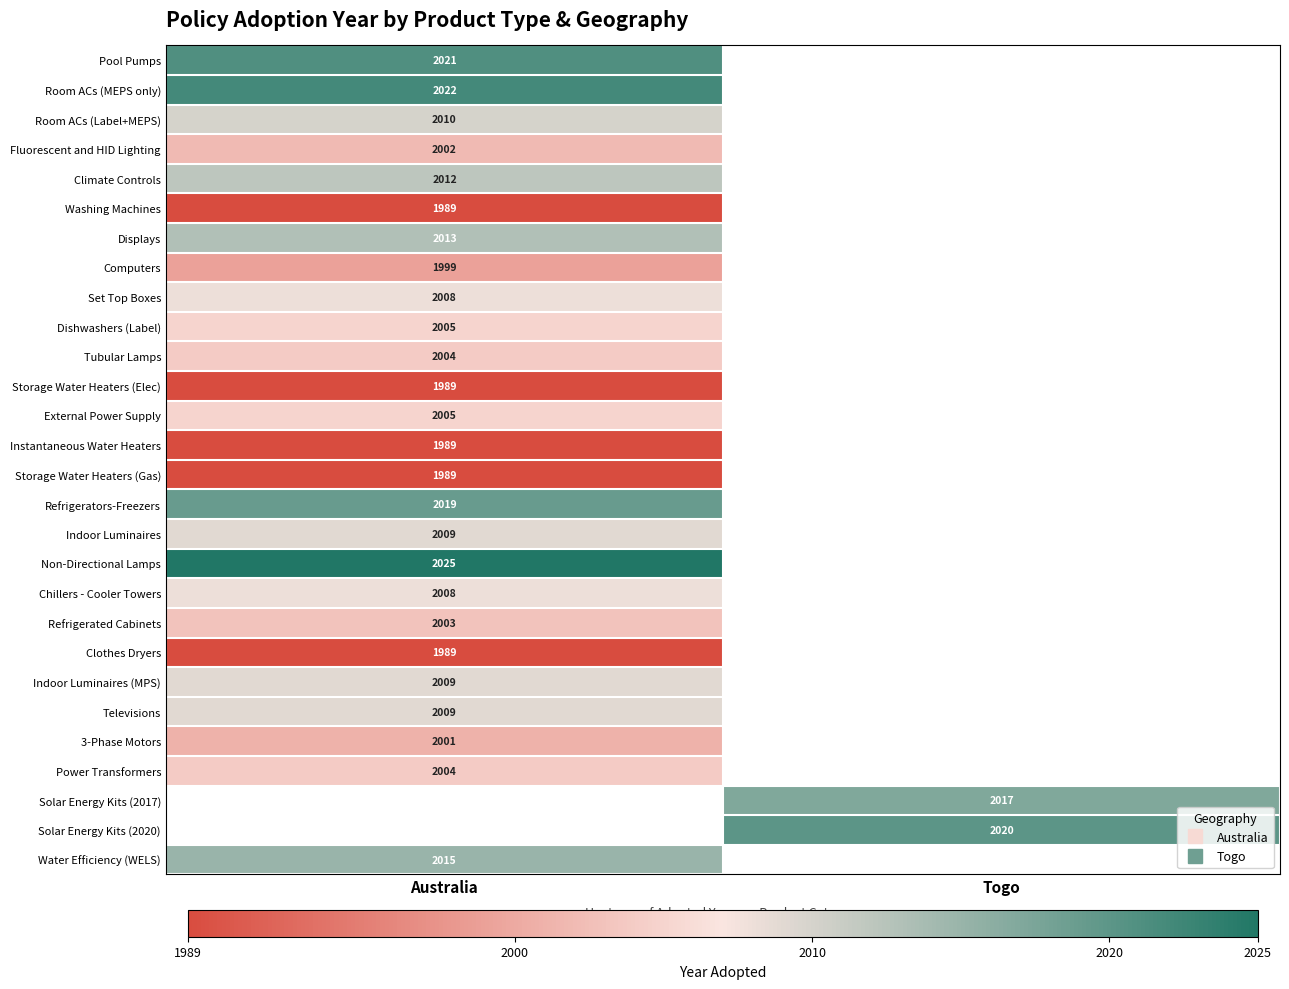

Rank the categories by Pool Pumps value from highest to lowest.

Australia, Togo